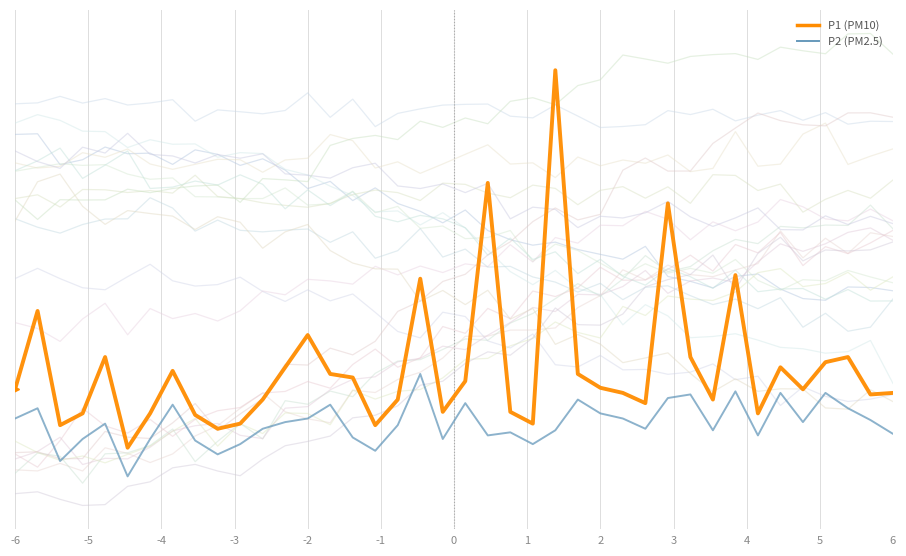

Which series has the largest total across all categories?

P1